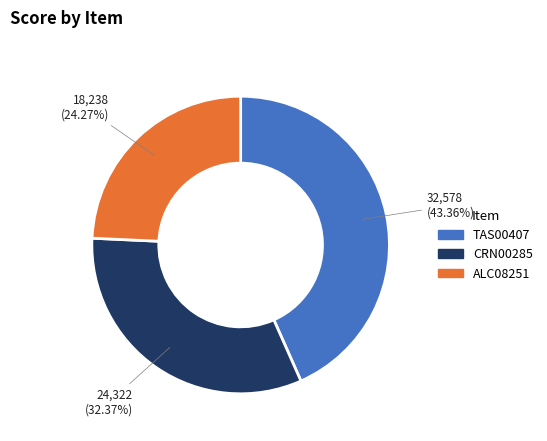

What is the largest slice in the pie chart?

TAS00407